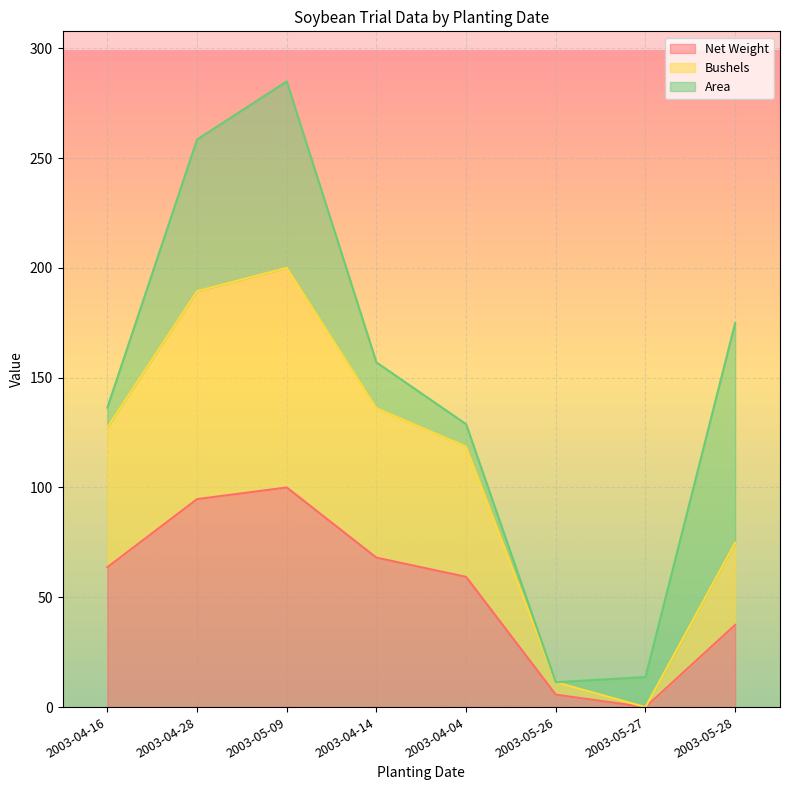

True or false: Net Weight has a value of 94.7 at 2003-04-28.

True